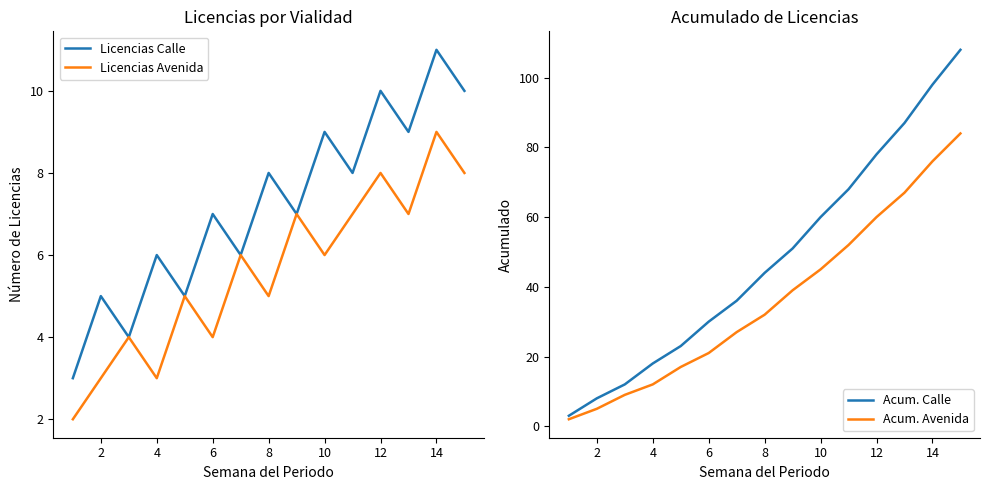

Which series has the widest spread of values?

Acum. Calle